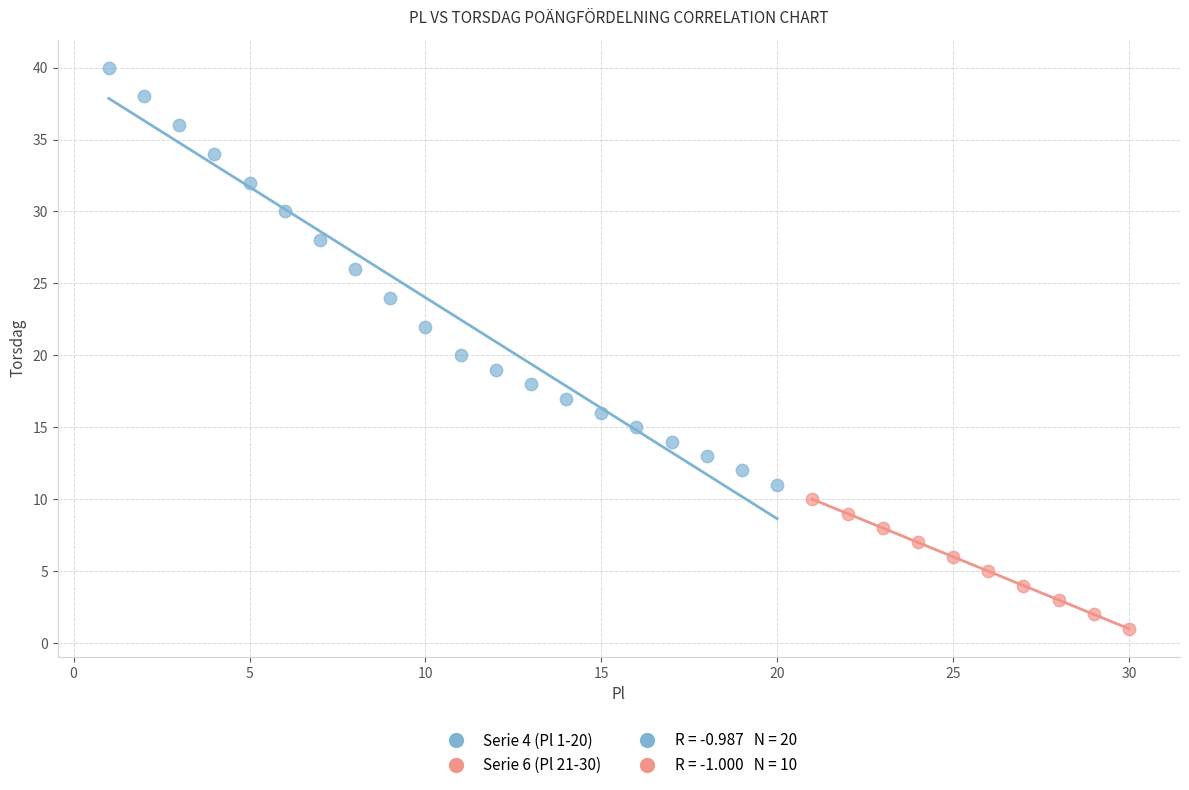

Which series contains the lowest Y value?

Serie 6 (Pl 21-30)